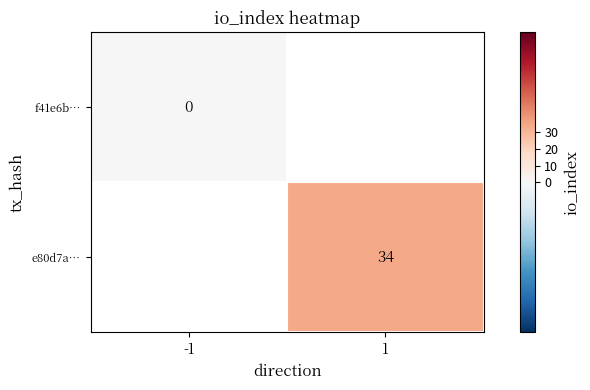

True or false: e80d7a… has a value of 56 at 1.

False